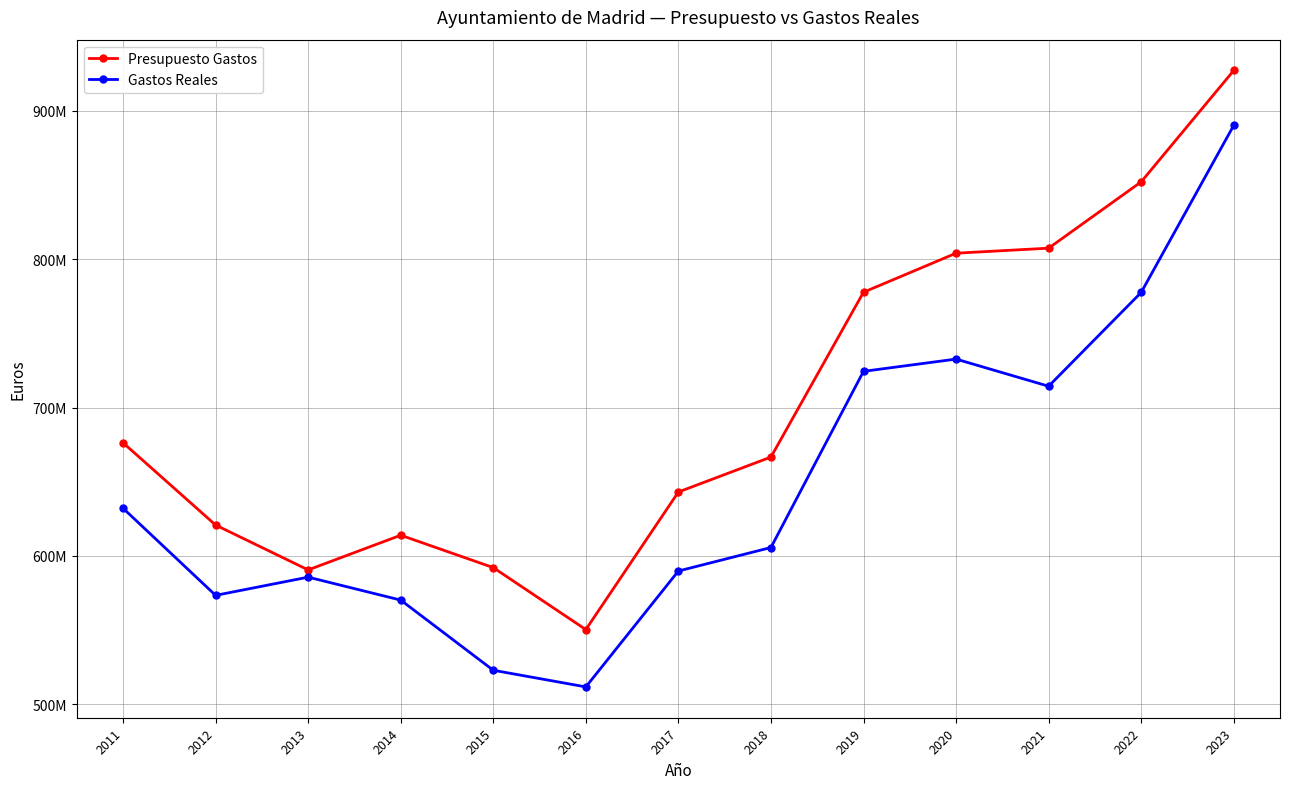

Rank the categories by Gastos Reales value from lowest to highest.

2016, 2015, 2014, 2012, 2013, 2017, 2018, 2011, 2021, 2019, 2020, 2022, 2023